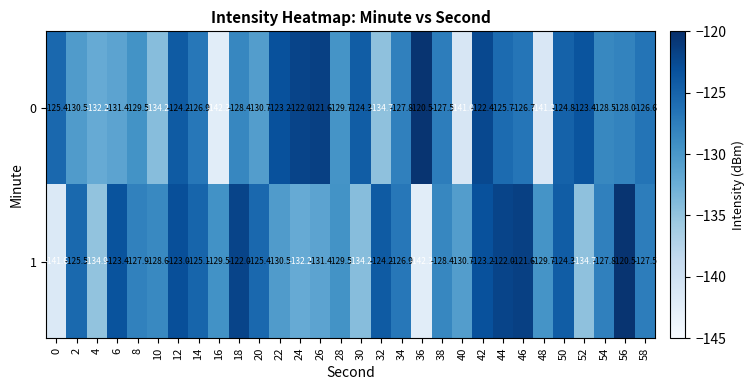

The 0 series shows -223.5 at 38. True or false?

False